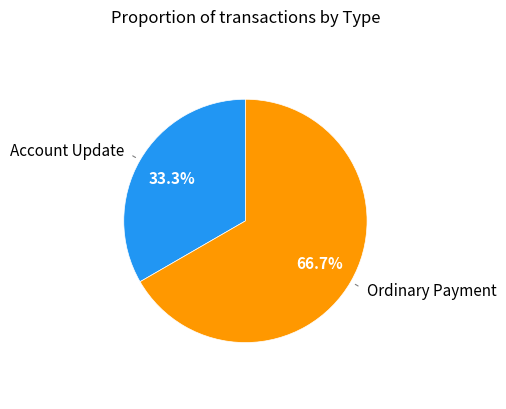

How many segments does this pie chart have?

2